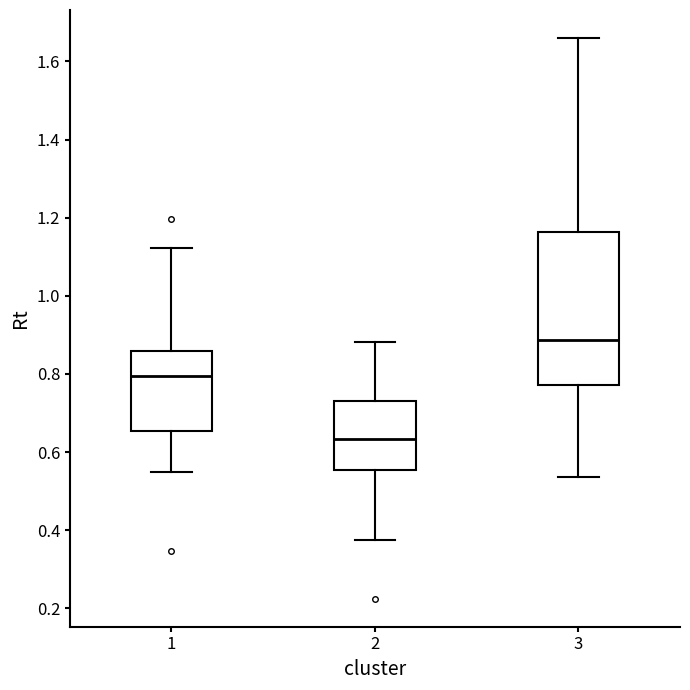

Where is the upper edge of the box at x = 3 on the y-axis? The values are not printed on the chart, so give them approximately, as read against the axis.

1.16